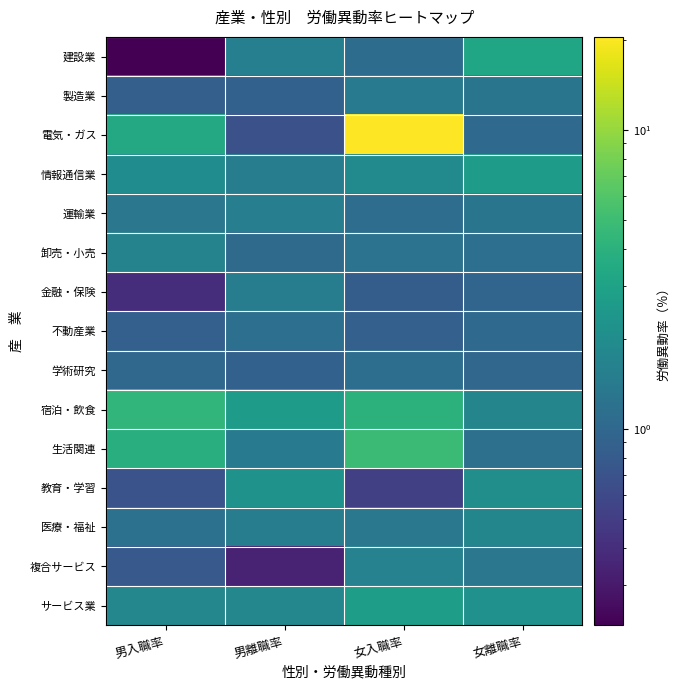

What is the total value across all series at 男入職率?

24.3